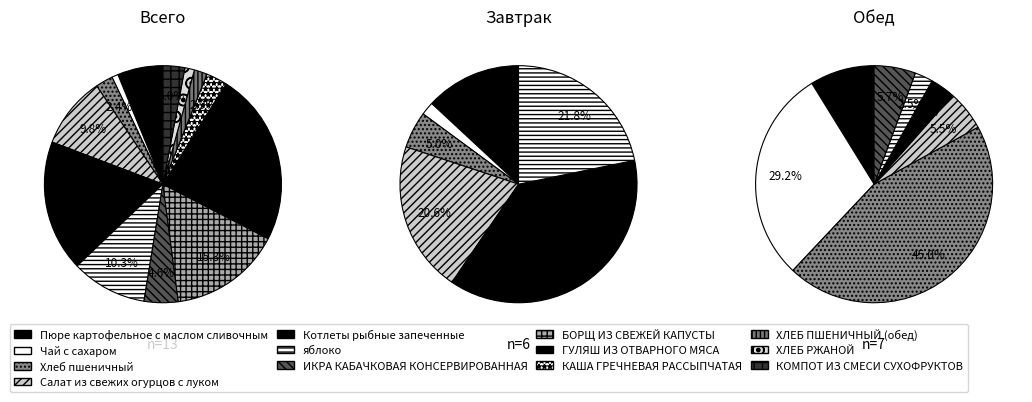

Approximately how many times larger is the value at Пюре картофельное с маслом сливочным compared to ИКРА КАБАЧКОВАЯ КОНСЕРВИРОВАННАЯ?

1.3